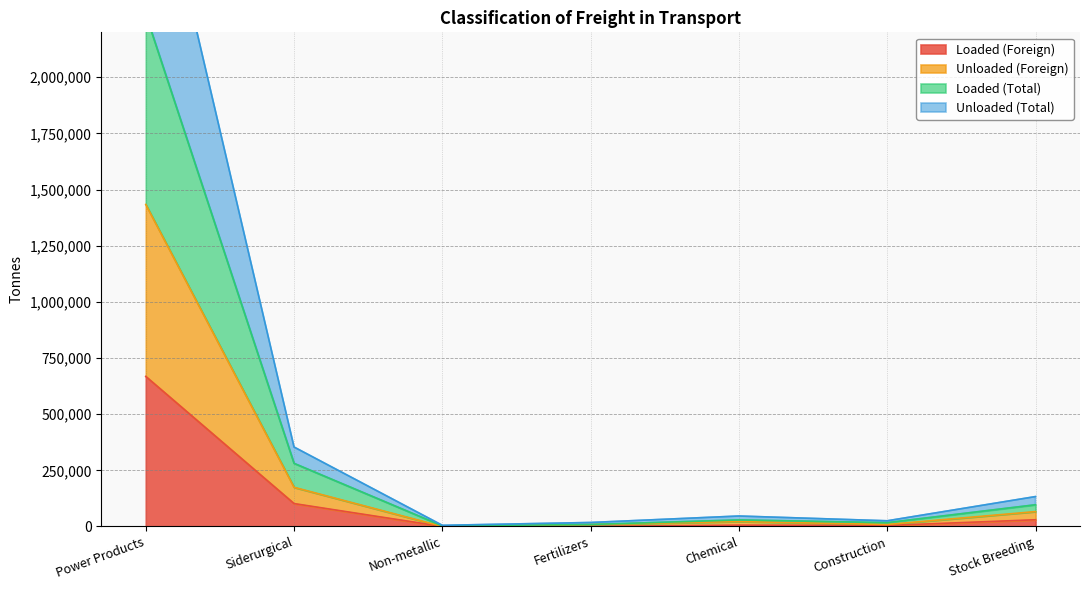

Between Non-metallic and Chemical, which is larger?

Chemical